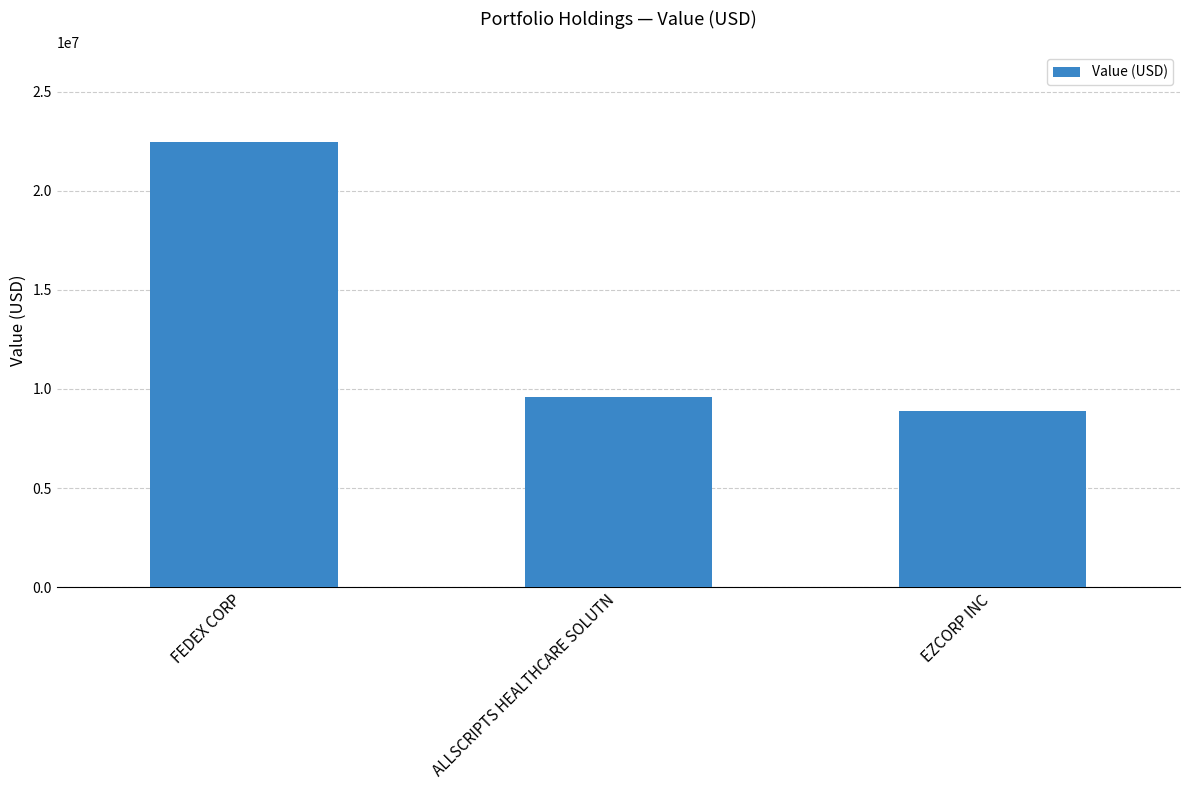

What is the greatest value displayed?

22492000